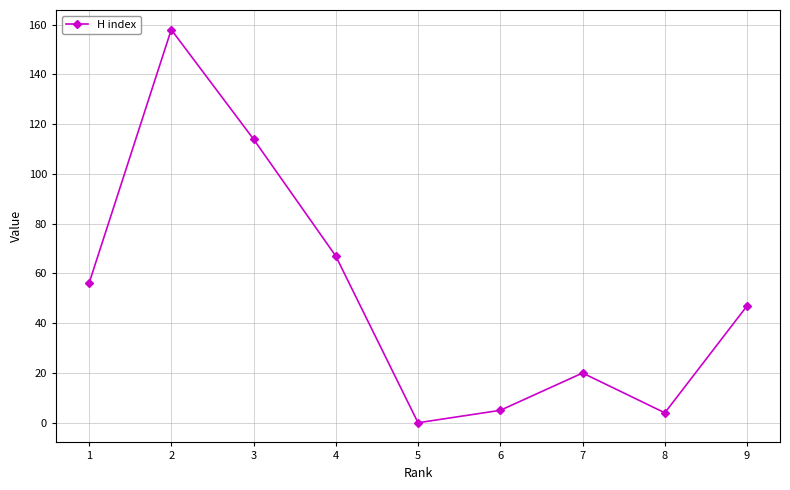

What is the ratio of the value at 9 to the value at 3?

0.4